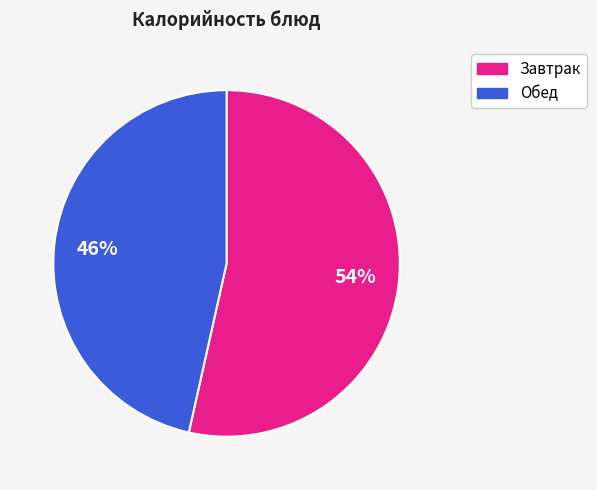

Does any single category account for the majority?

Yes